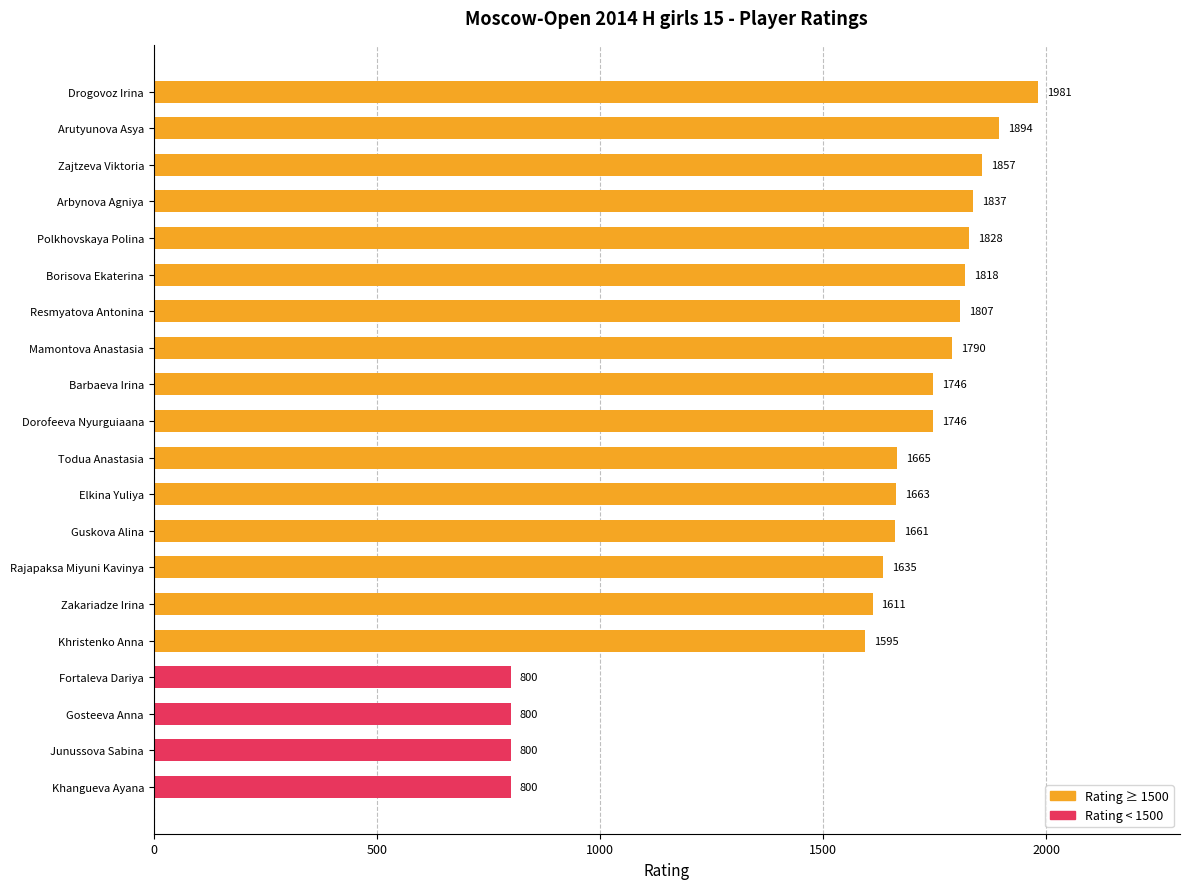

Read the value at Junussova Sabina, to the nearest 10.

800